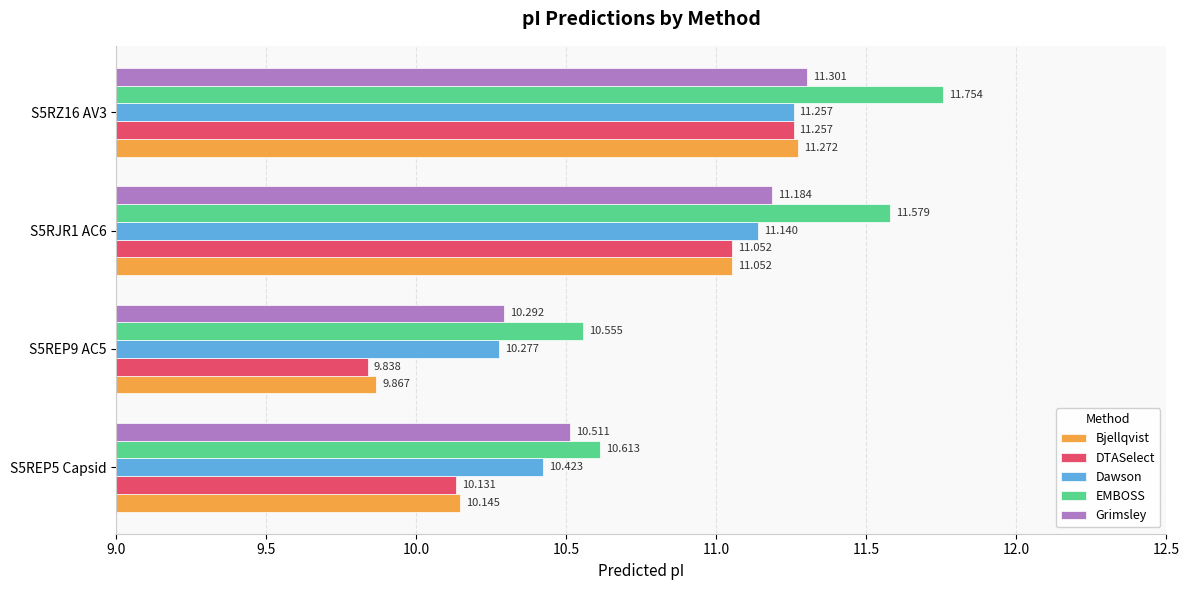

Is the value of Grimsley at S5RJR1 AC6 greater than the value of EMBOSS at S5REP9 AC5?

Yes